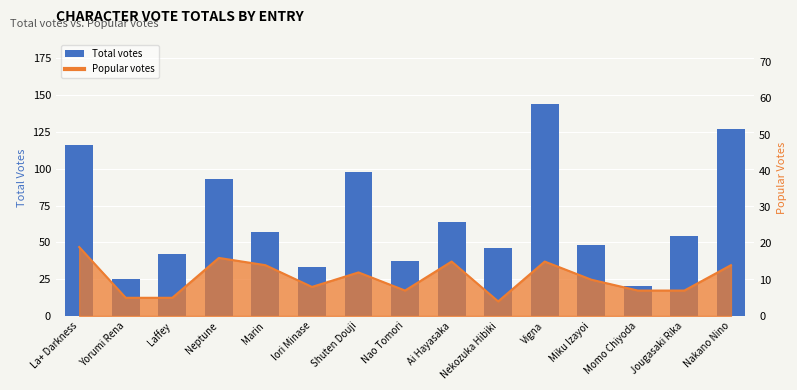

What is the value of the 13th bar from the left?

20